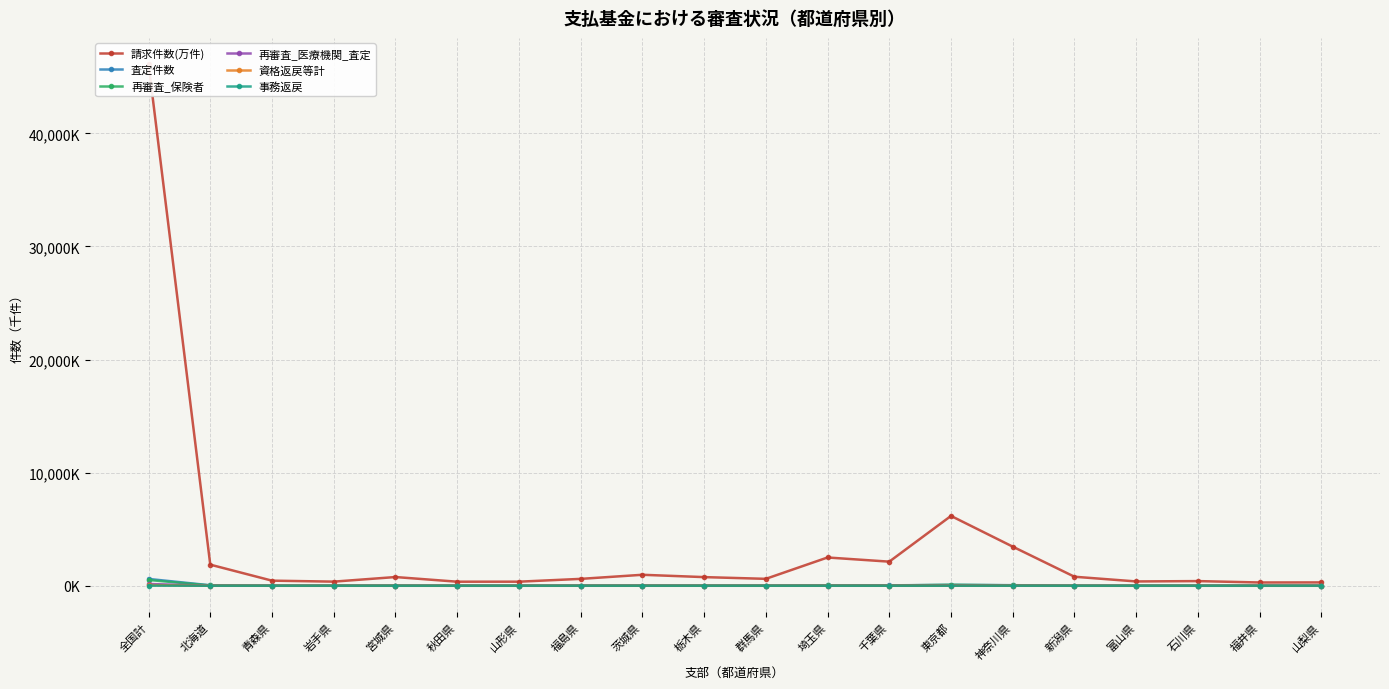

At which label does 資格返戻等計 reach its peak?

全国計